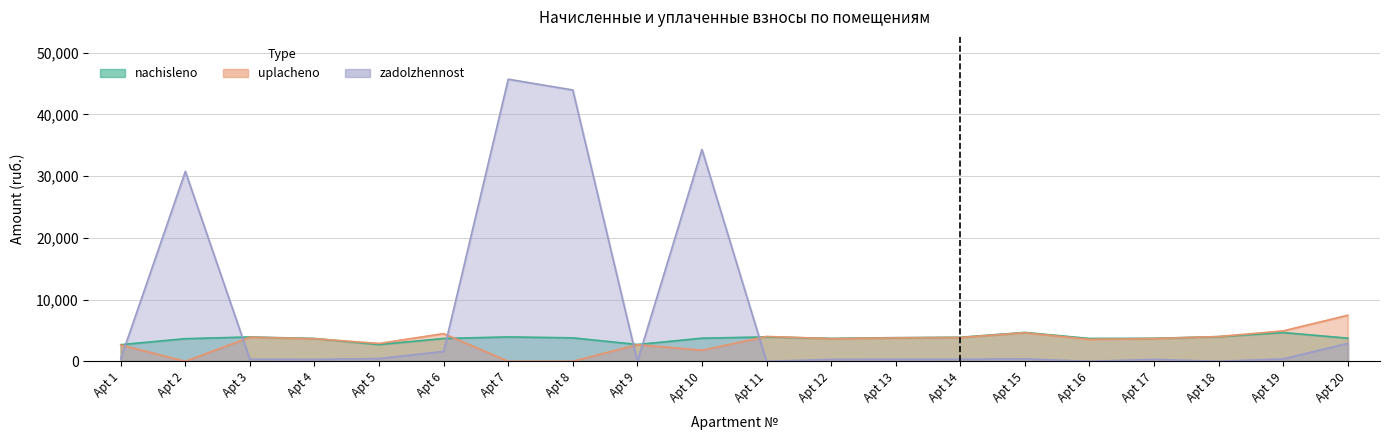

True or false: zadolzhennost and uplacheno cross at least once.

True